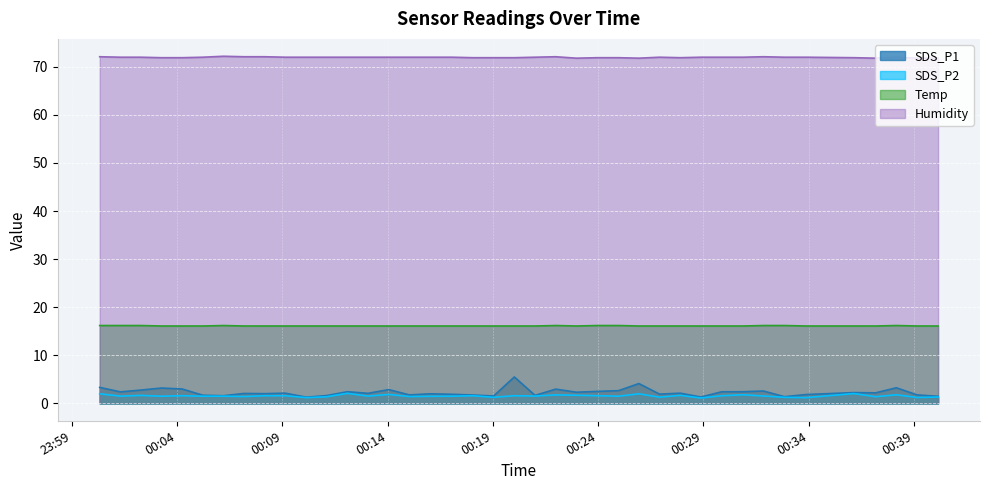

Which series has the widest spread of values?

SDS_P1